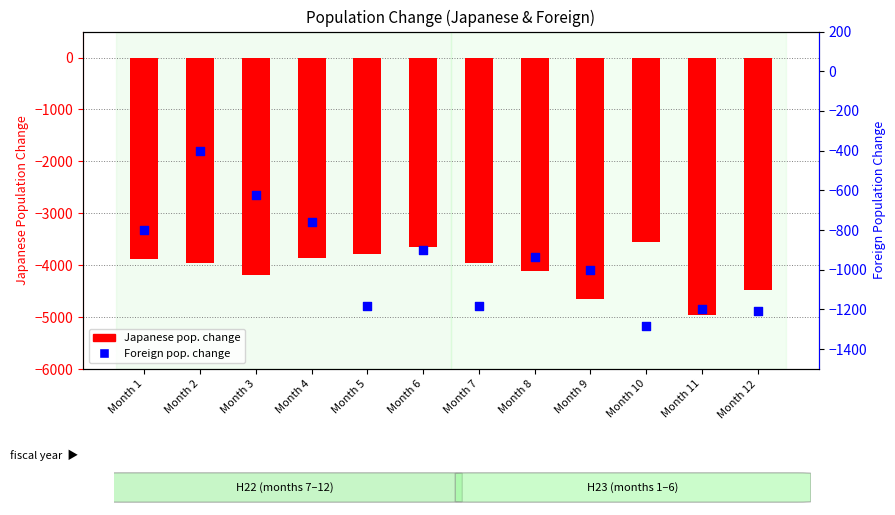

Which series contains the highest Y value?

Foreign pop. change